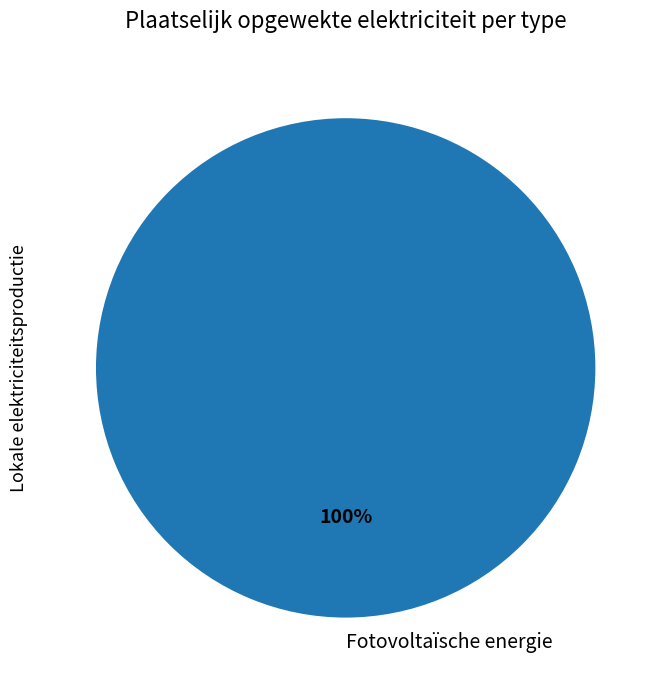

The Fotovoltaïsche energie slice represents 93% of the pie. True or false?

False